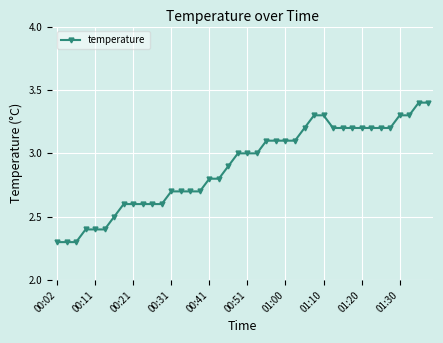

What is the difference between the maximum and minimum values?

1.1